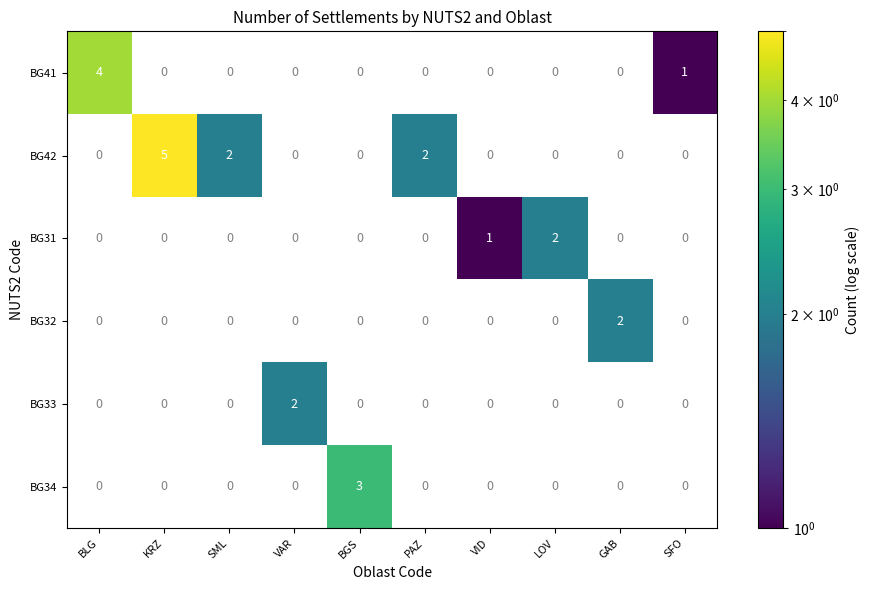

The value of BG34 at BGS is 3. True or false?

True